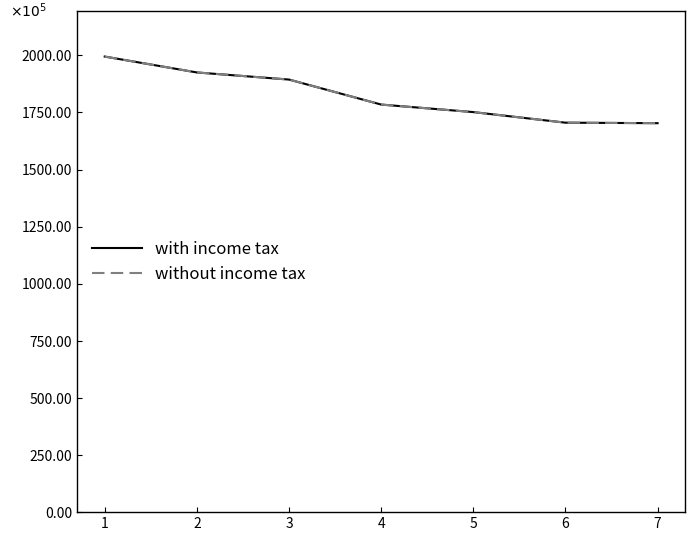

True or false: without income tax has more than 1 points higher than both neighbors.

False